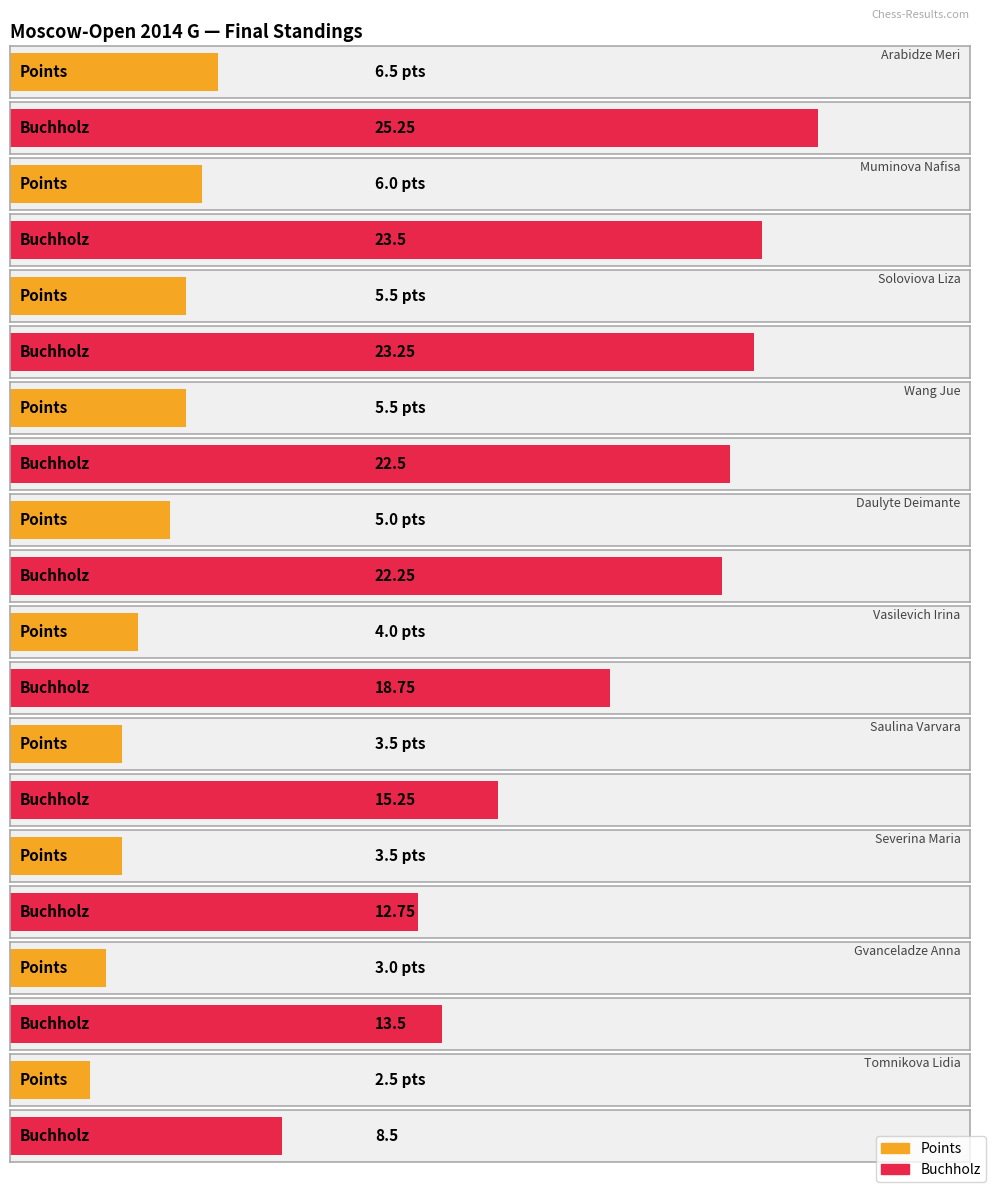

How many series are shown in this chart?

2